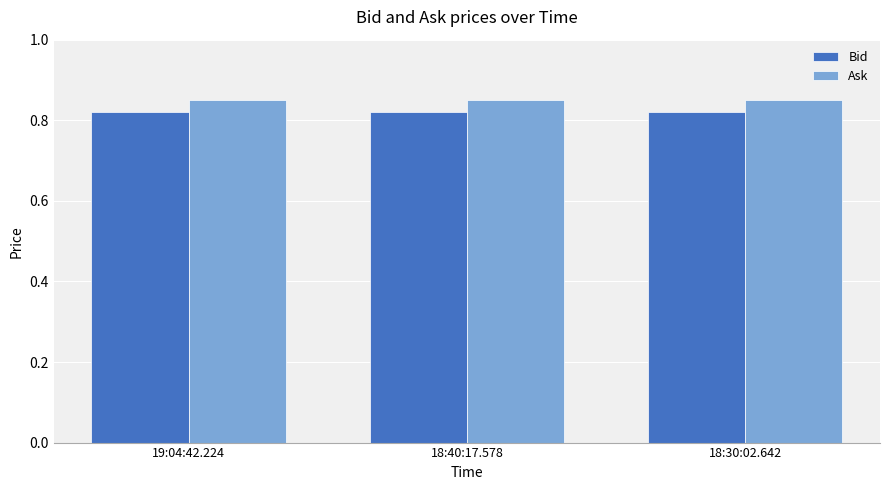

The value of Bid at 19:04:42.224 is 1.2. True or false?

False